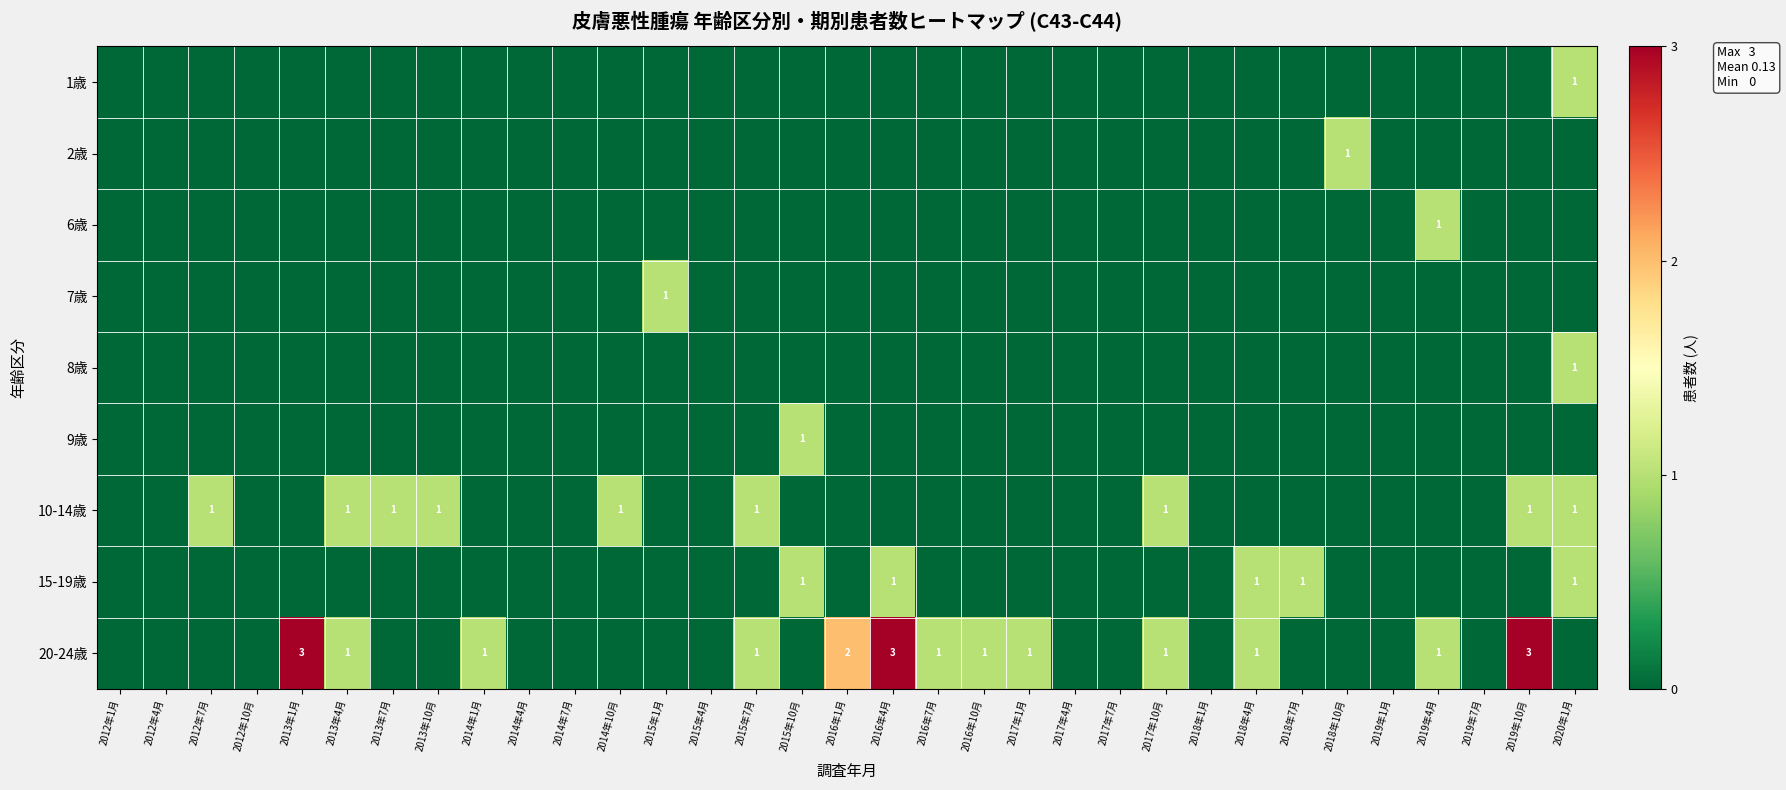

True or false: 20-24歳 has a value of 1 at 2018年4月.

True